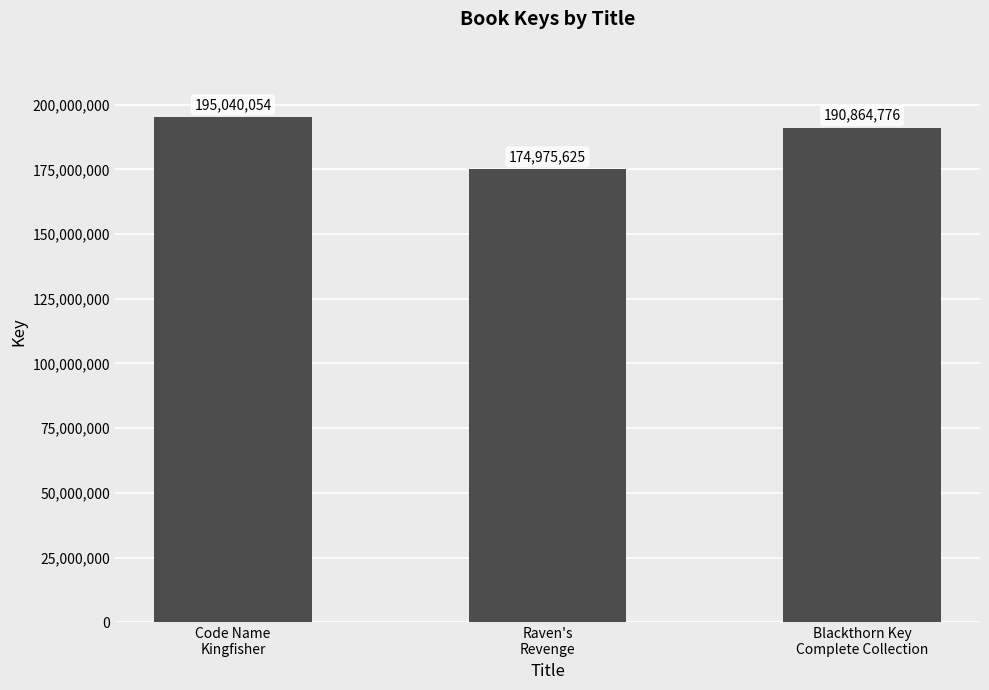

The chart shows a value of 174975625 at Raven's
Revenge. True or false?

True